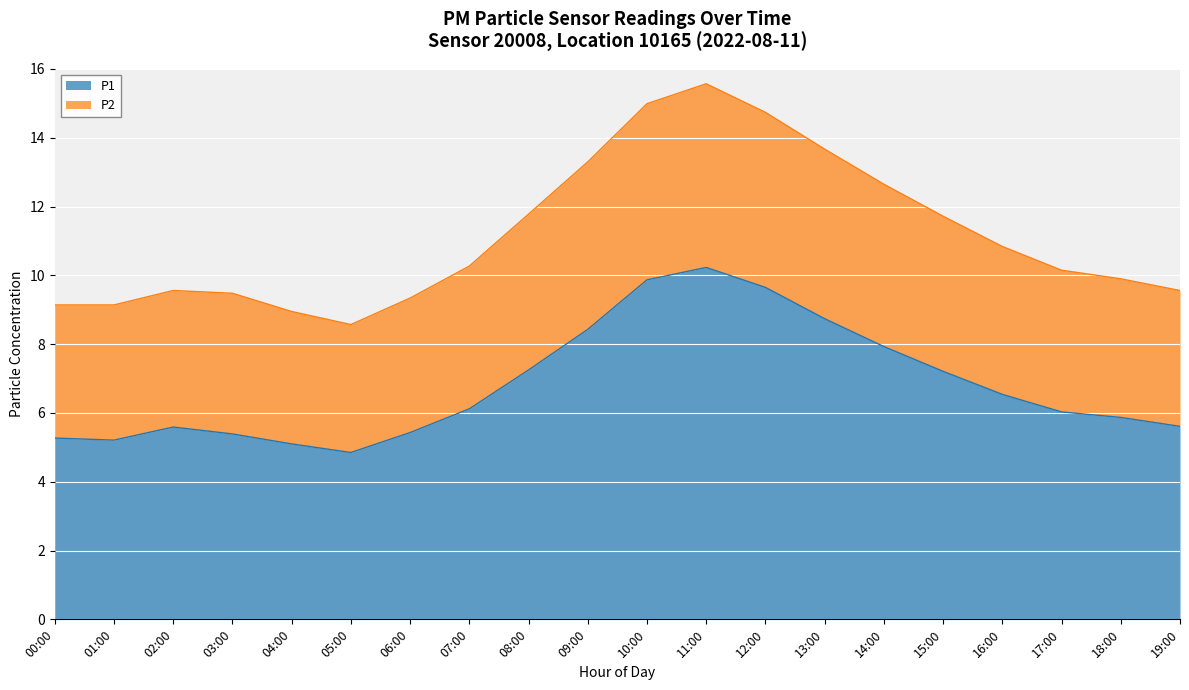

What is the difference between the P1 values at 06:00 and 15:00?

1.8